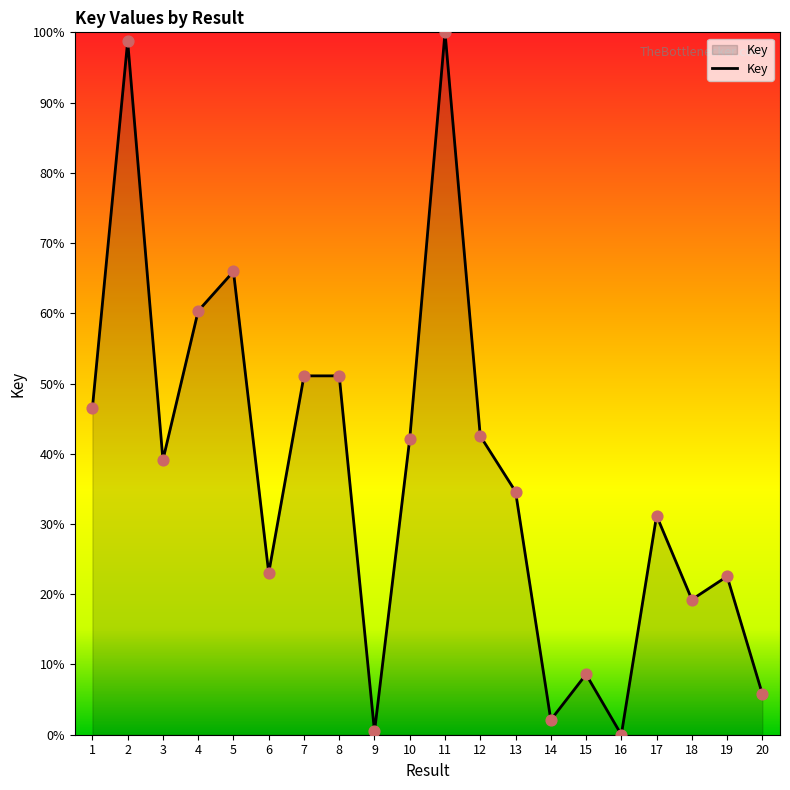

Which has a higher value, 14 or 12?

12